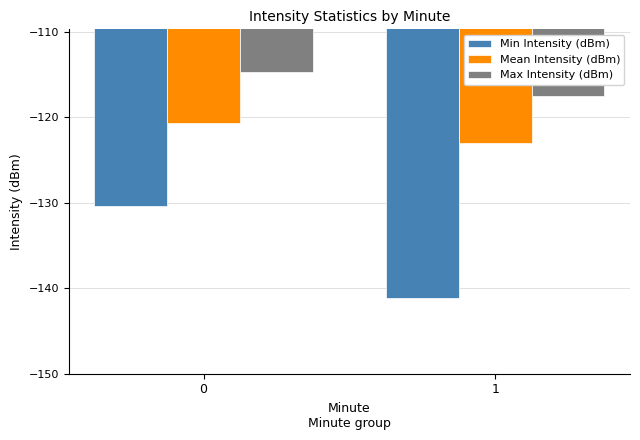

Which category has the lowest value across all series?

1